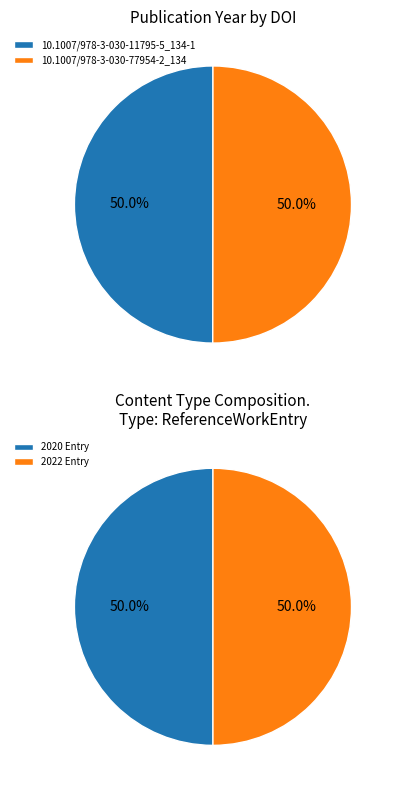

To the nearest percent, what percentage of the pie is 10.1007/978-3-030-11795-5_134-1?

50%